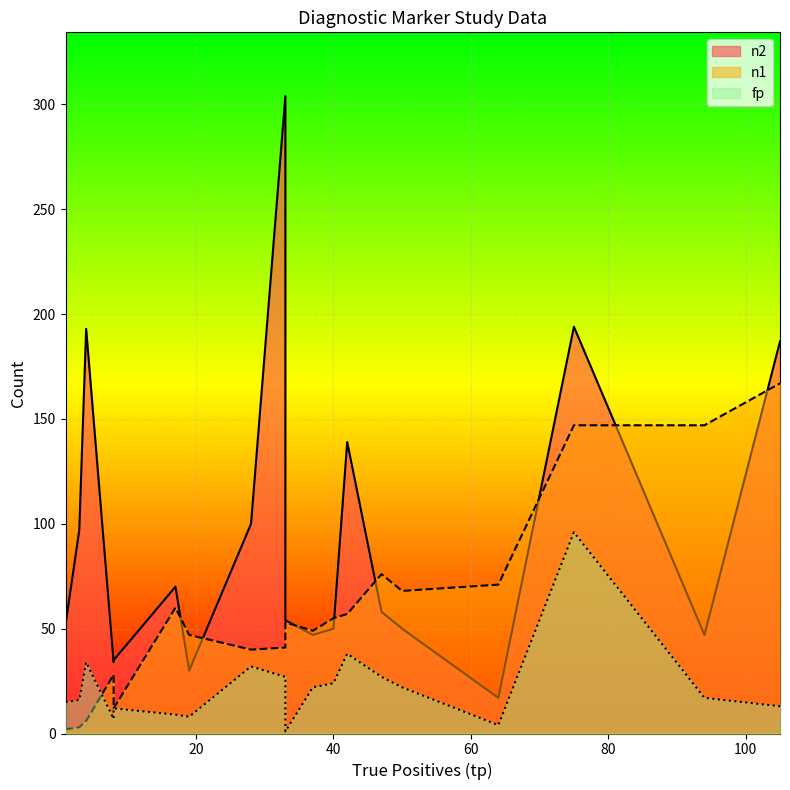

What is the difference between the maximum and minimum values in the n1 series?

165